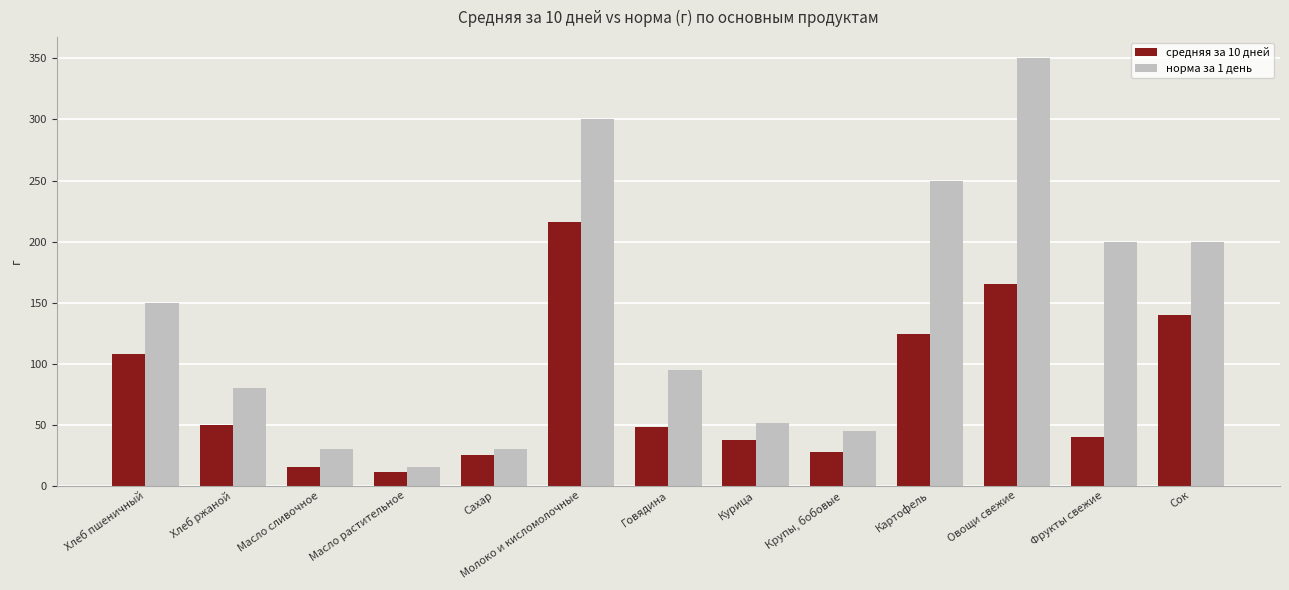

Read the средняя за 10 дней value at Сахар.

25.5